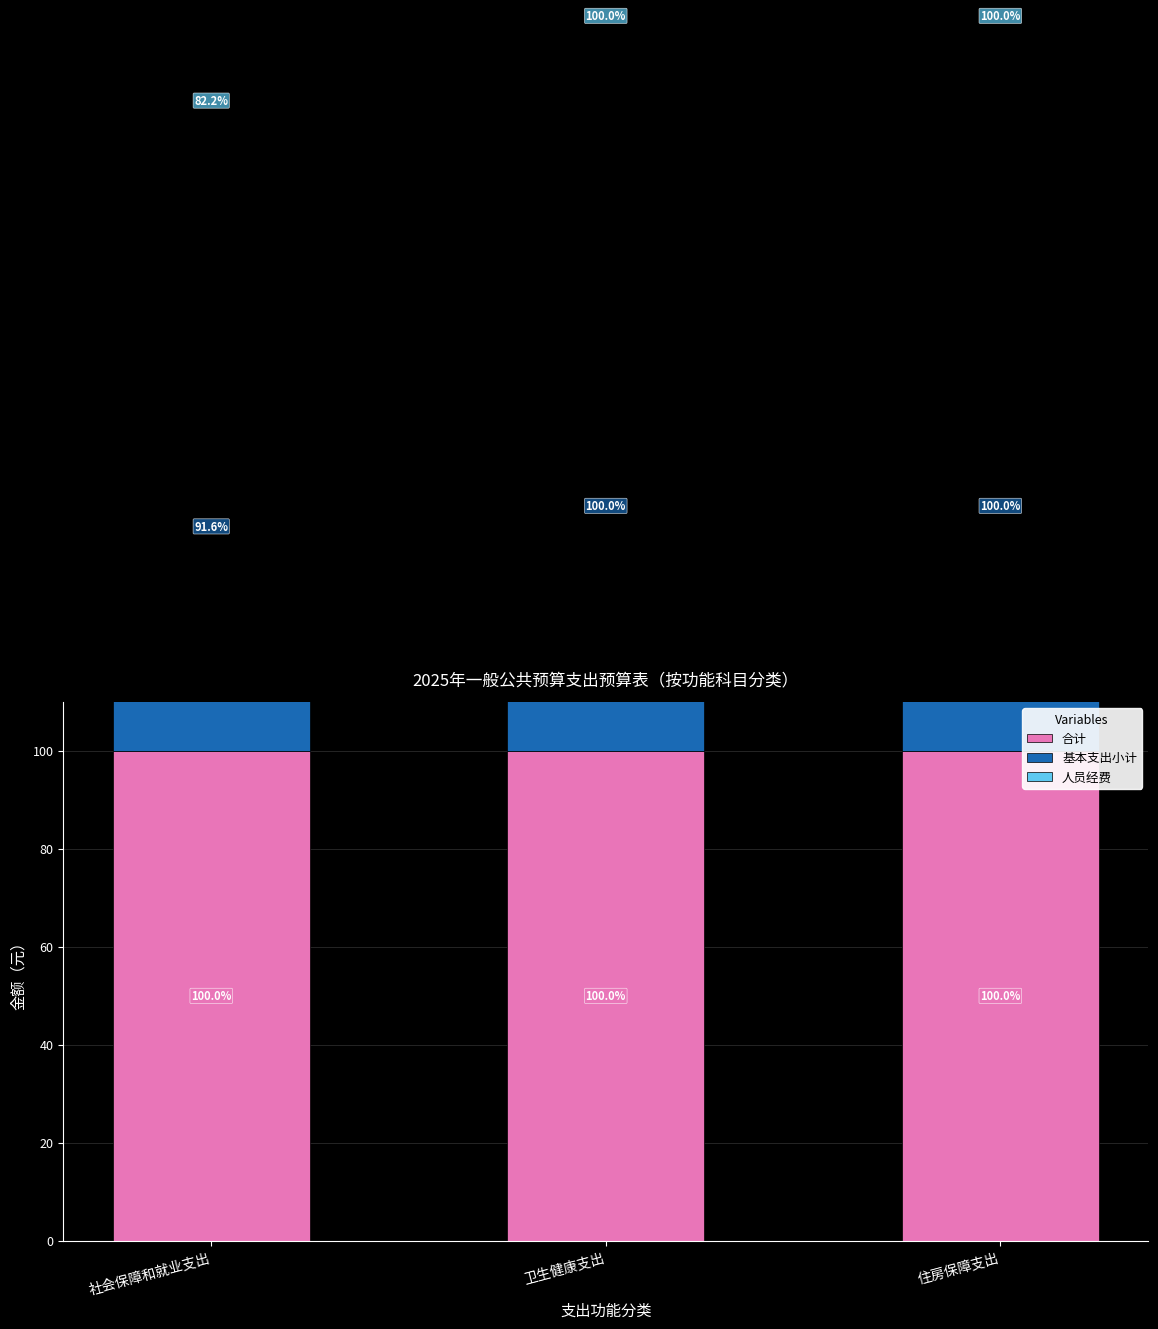

What are all the series names shown in the legend?

合计, 基本支出小计, 人员经费